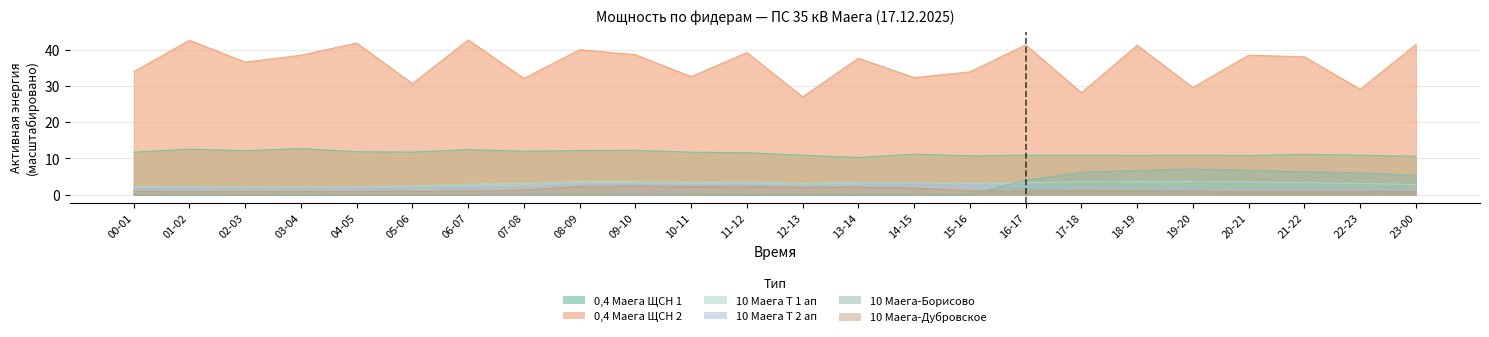

Which series has the widest spread of values?

0,4 Маега ЩСН 2